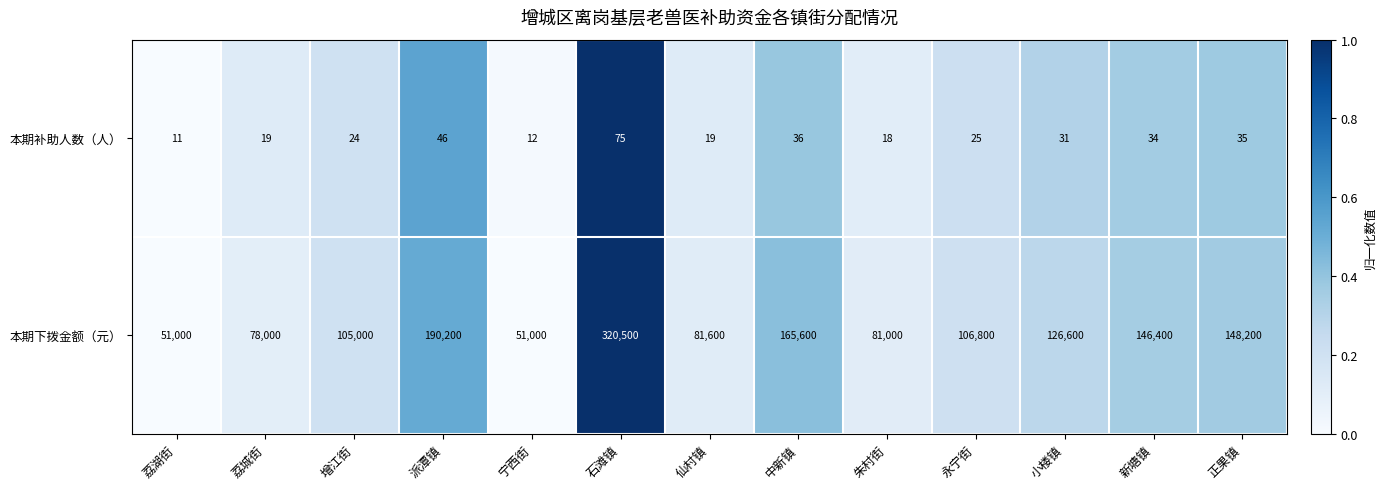

Is it true that 本期下拨金额（元） equals 70865 at 正果镇?

False